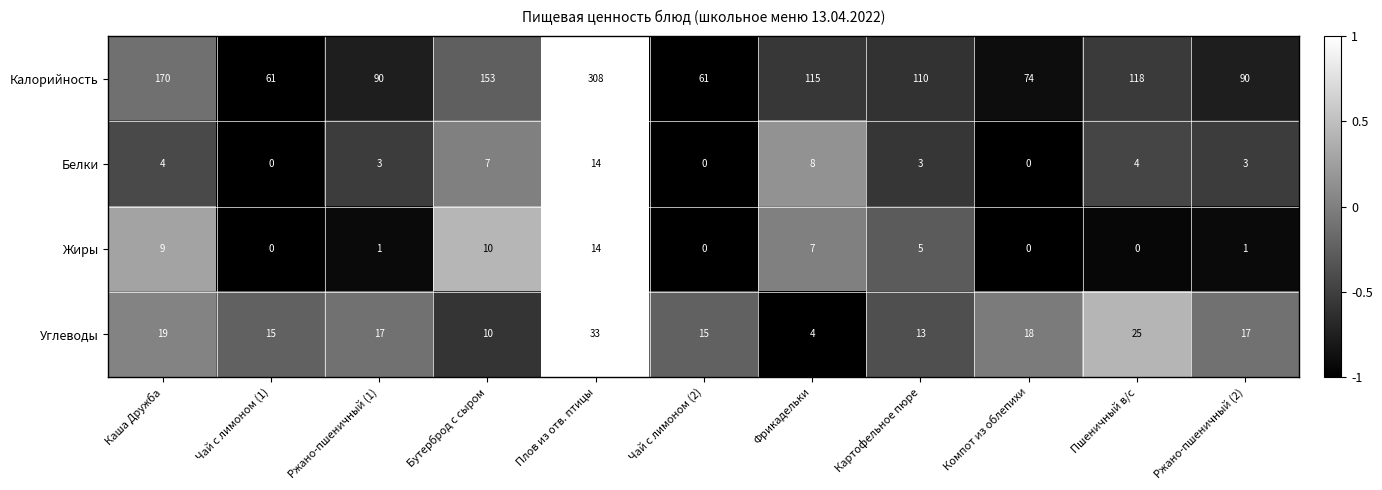

Between Ржано-пшеничный (1) and Бутерброд с сыром, which series saw the biggest shift?

Калорийность